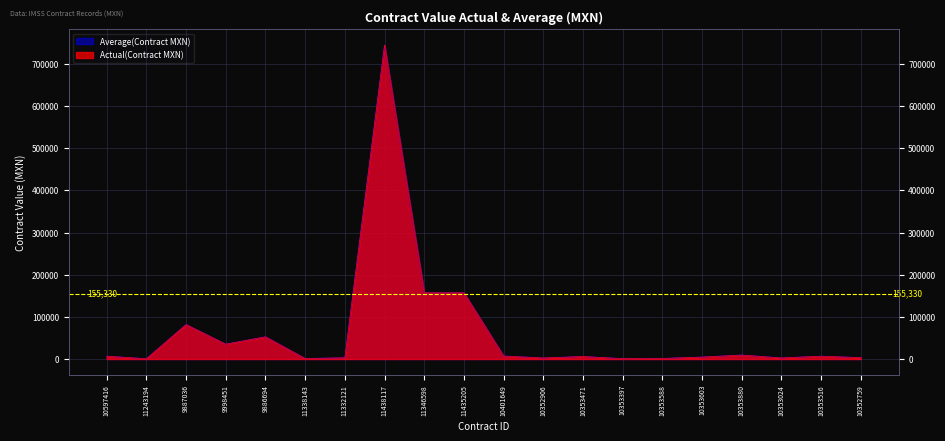

Between 9886694 and 10353588, which series saw the biggest shift?

Average (Contract Value MXN)